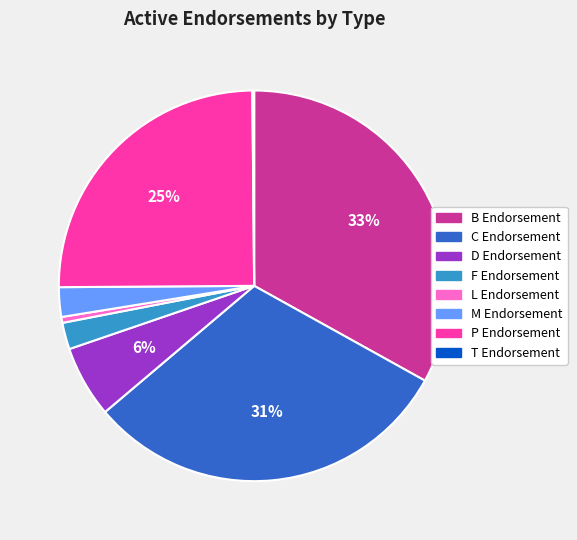

True or false: B Endorsement accounts for 45% of the total.

False